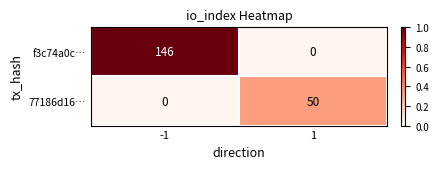

The value of f3c74a0c… at -1 is 194. True or false?

False